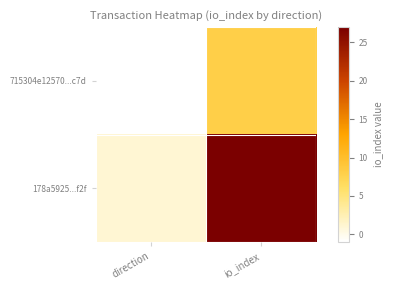

Which series changed the most between direction and io_index?

178a5925...f2f